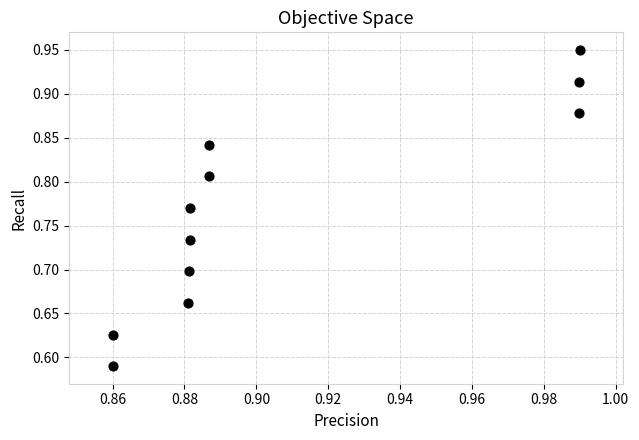

What is the range of Y values (max minus min)?

0.4